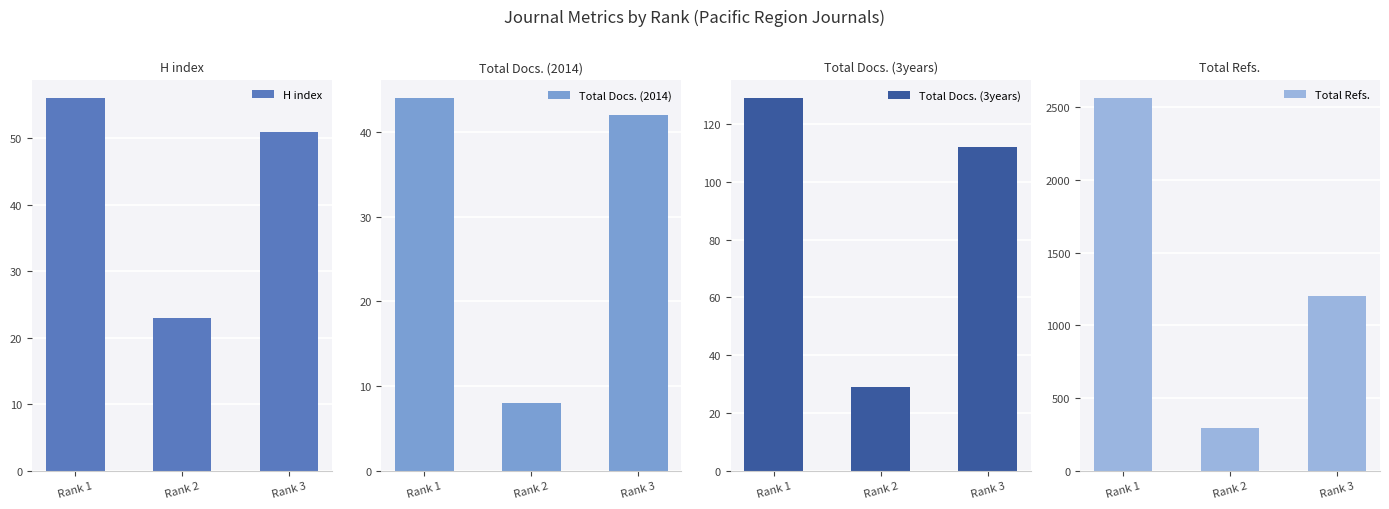

Where does the H index series first go above 51?

Rank 1